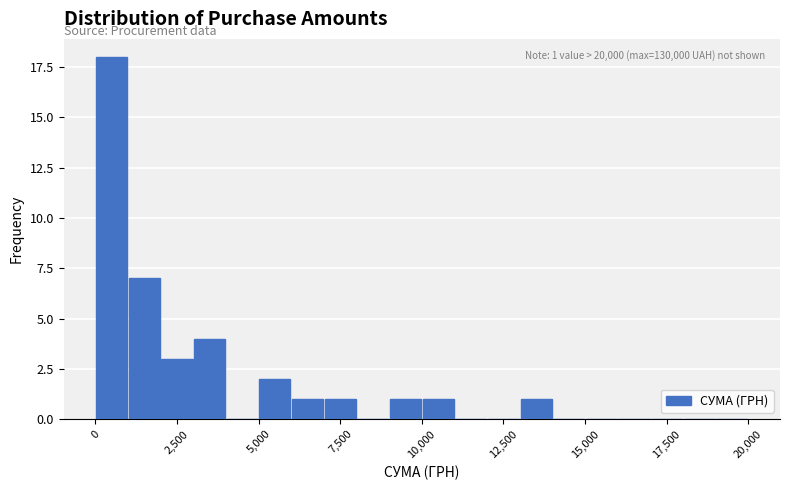

Read against the x-axis, roughly where is the centre of the tallest bar?

500